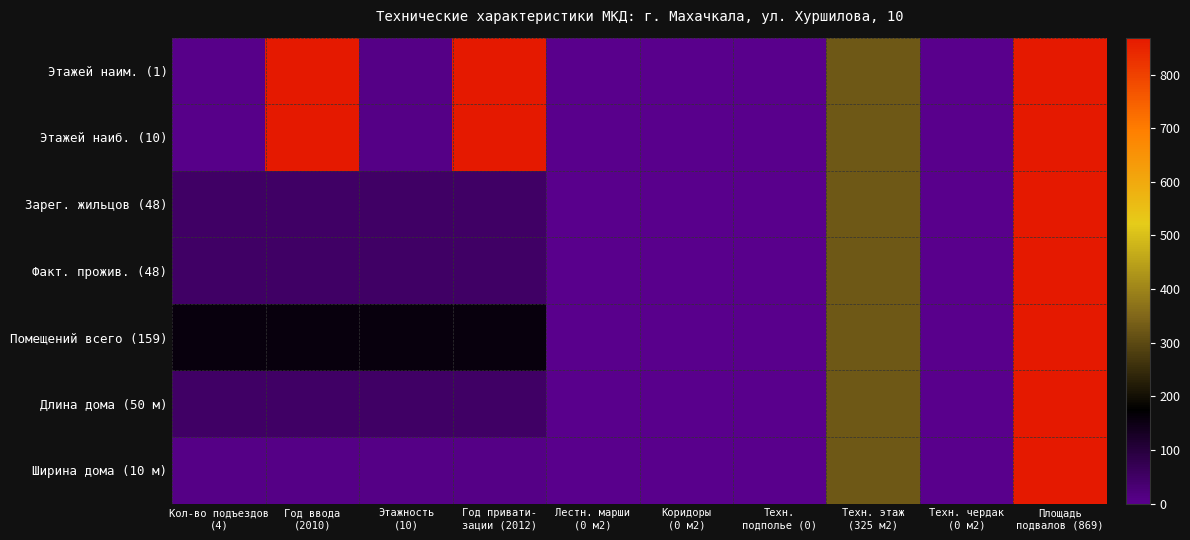

Between Площадь
подвалов (869) and Лестн. марши
(0 м2), which is larger?

Площадь
подвалов (869)